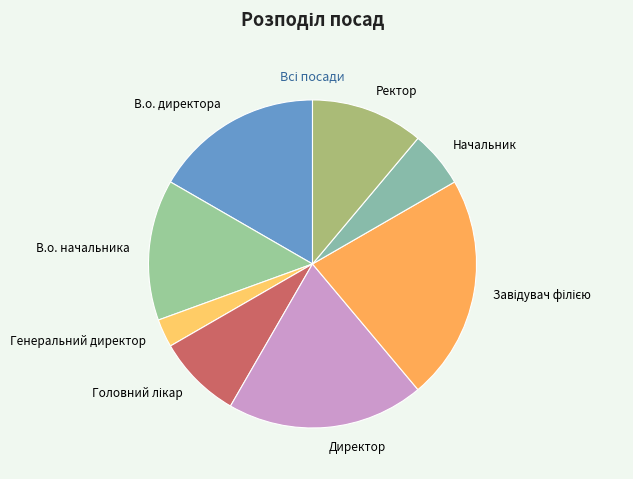

The Ректор slice represents 1% of the pie. True or false?

False